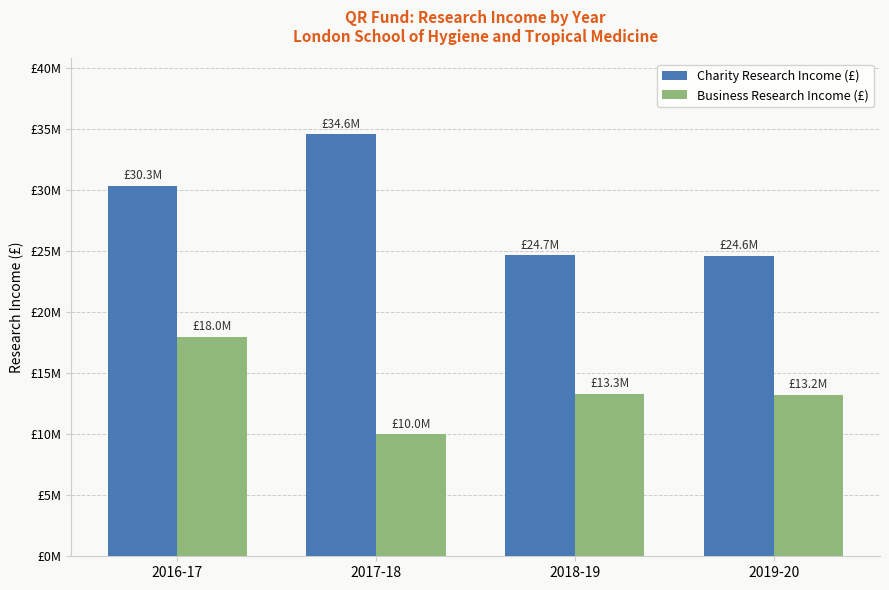

The Charity Research Income (£) series shows 24588000 at 2019-20. True or false?

True